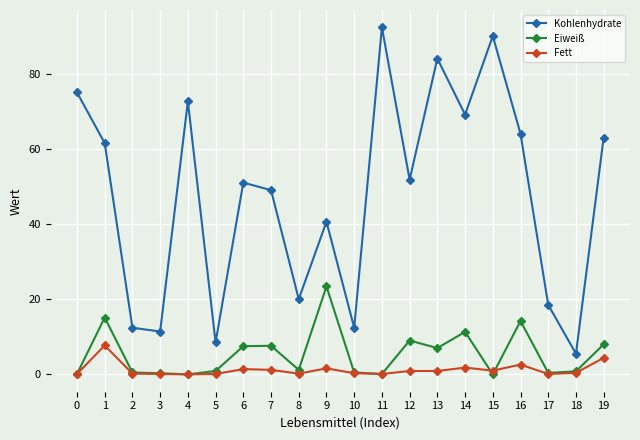

How many series are shown in this chart?

3